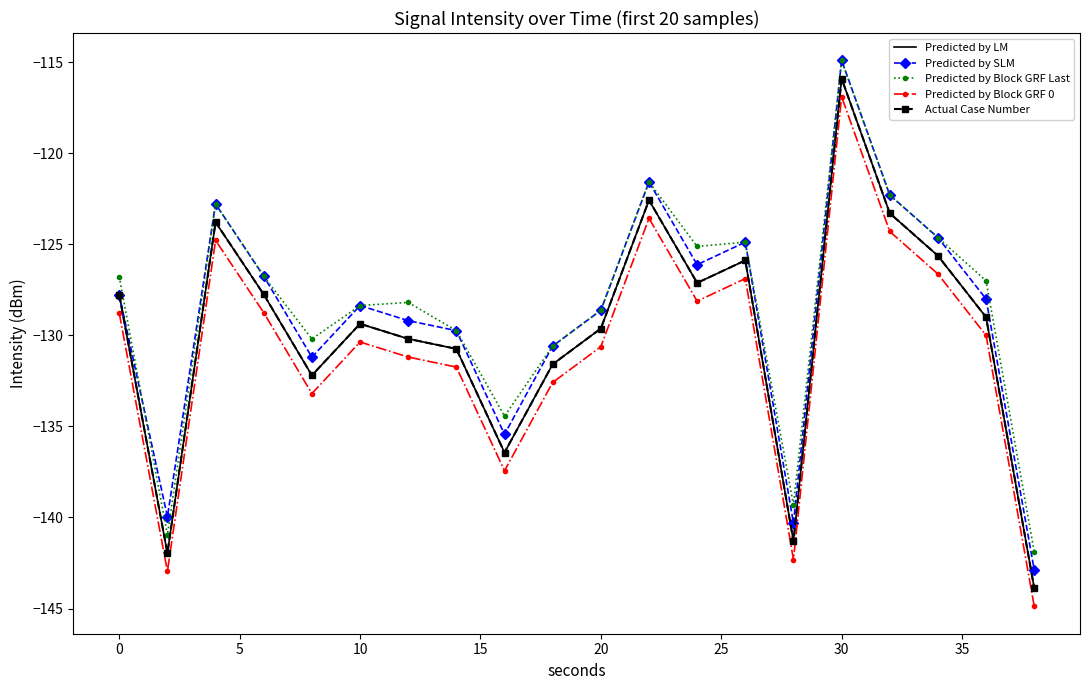

How many values in the Predicted by Block GRF 0 series exceed -130?

9